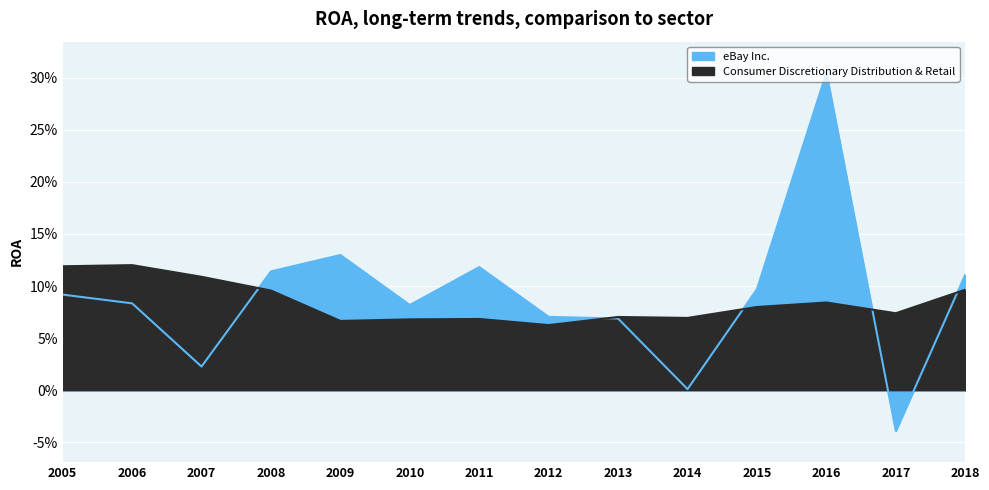

Is the value of eBay Inc. at 2006 greater than the value of Consumer Discretionary Distribution & Retail at 2008?

No